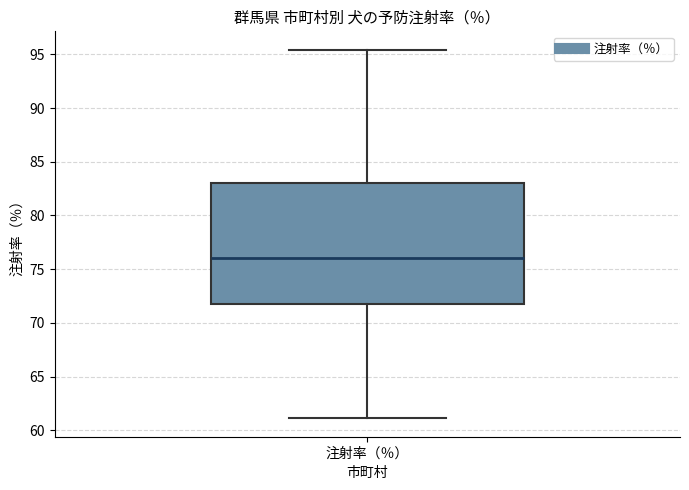

Transcribe this box plot: give where the median line is, the range the box spans, and where the two whiskers end, as read against the y-axis. The values are not printed on the chart, so give them approximately, as read against the axis.

median 76.0, box 72.0 to 83.0, whiskers 61.0 to 95.5